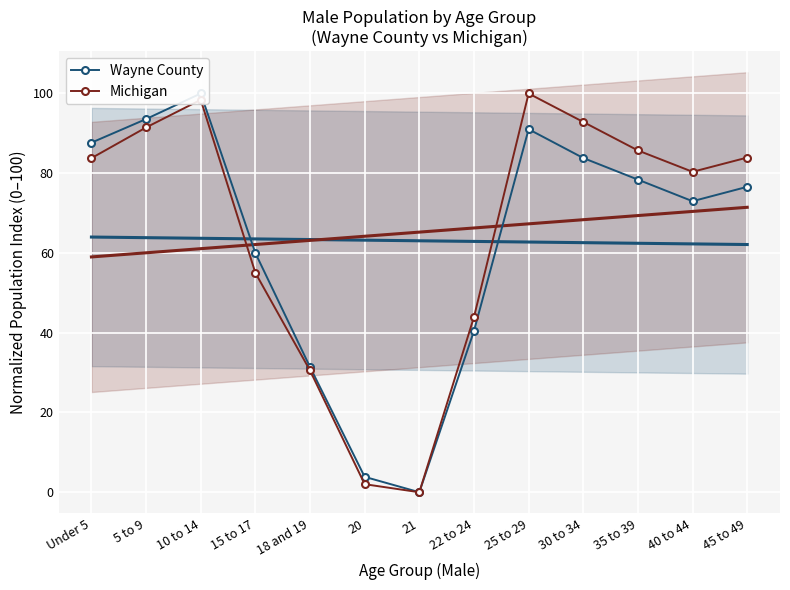

Reading left to right, extract all data points from this chart.

Wayne County: Under 5=87.7	5 to 9=93.6	10 to 14=100.0	15 to 17=60.0	18 and 19=31.4	20=3.9	21=0.0	22 to 24=40.4	25 to 29=91.0	30 to 34=83.8	35 to 39=78.4	40 to 44=73.0	45 to 49=76.6
Michigan: Under 5=83.8	5 to 9=91.5	10 to 14=98.4	15 to 17=55.0	18 and 19=30.5	20=2.0	21=0.0	22 to 24=43.9	25 to 29=100.0	30 to 34=92.9	35 to 39=85.7	40 to 44=80.4	45 to 49=83.9